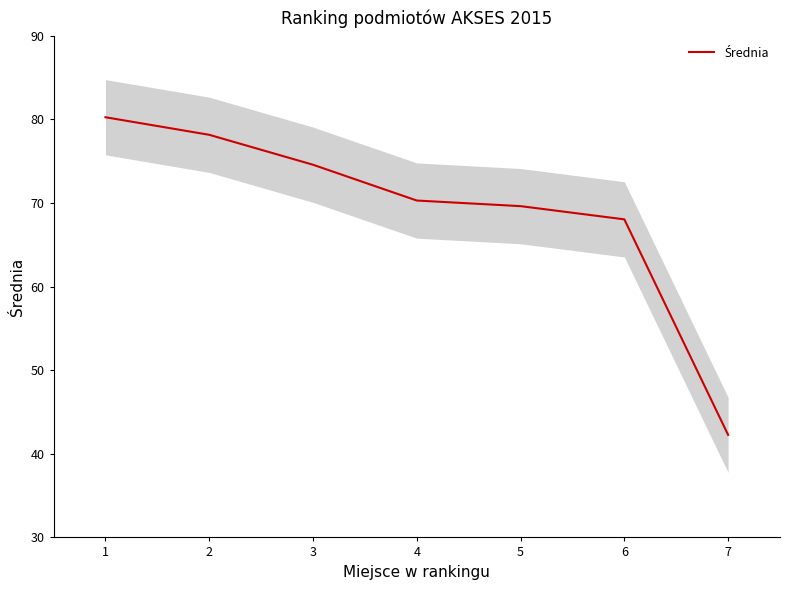

What is the difference between the maximum and minimum values?

38.0